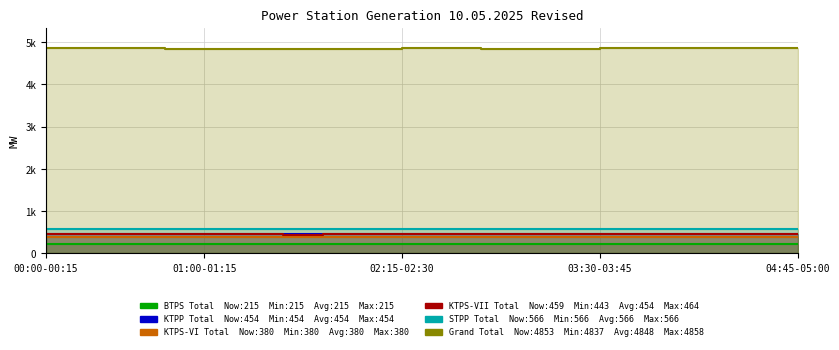

The KTPS-VI Total series shows 148.9 at 13. True or false?

False